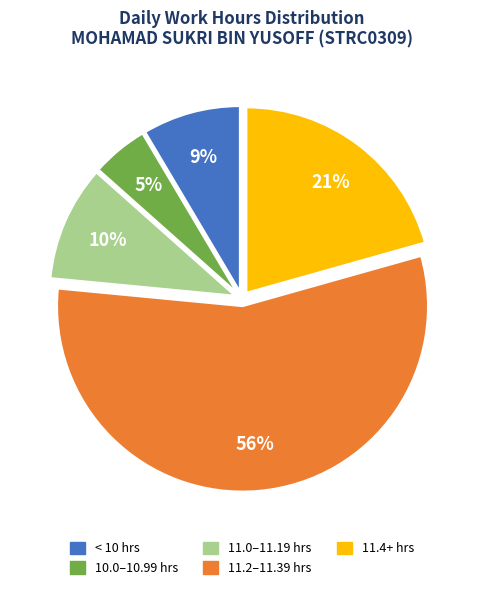

Count the number of slices in the pie.

5